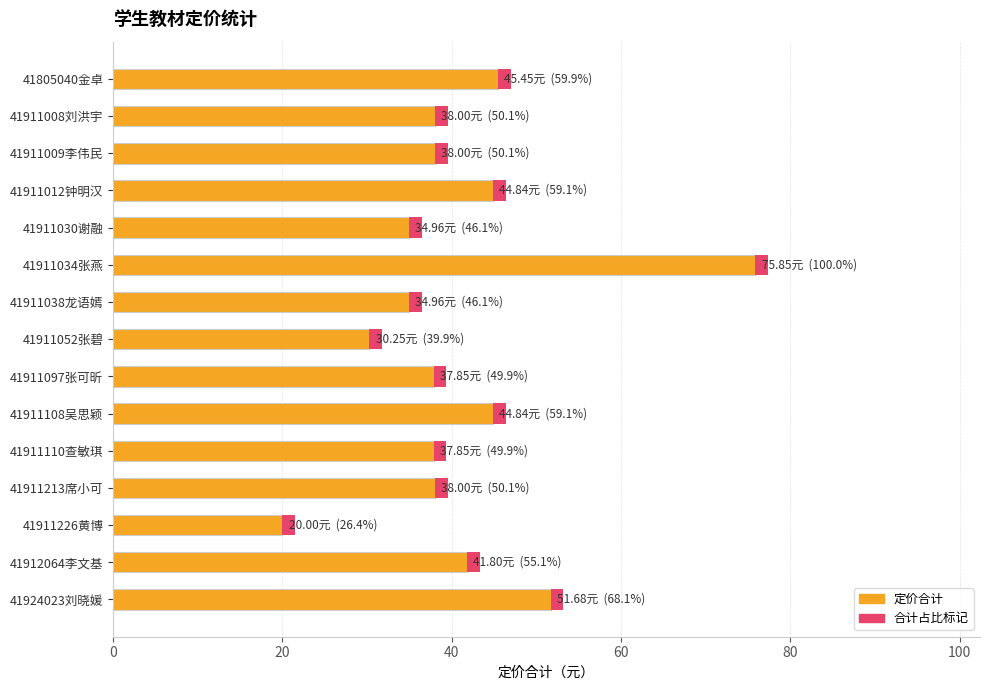

At which category is the sum across all series the highest?

41911034张燕